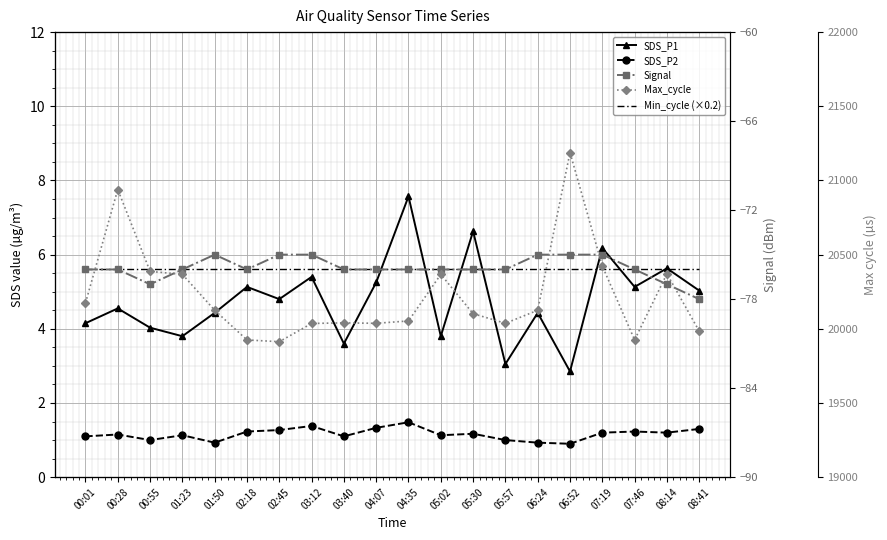

Between 05:30 and 05:57, which is larger?

05:30